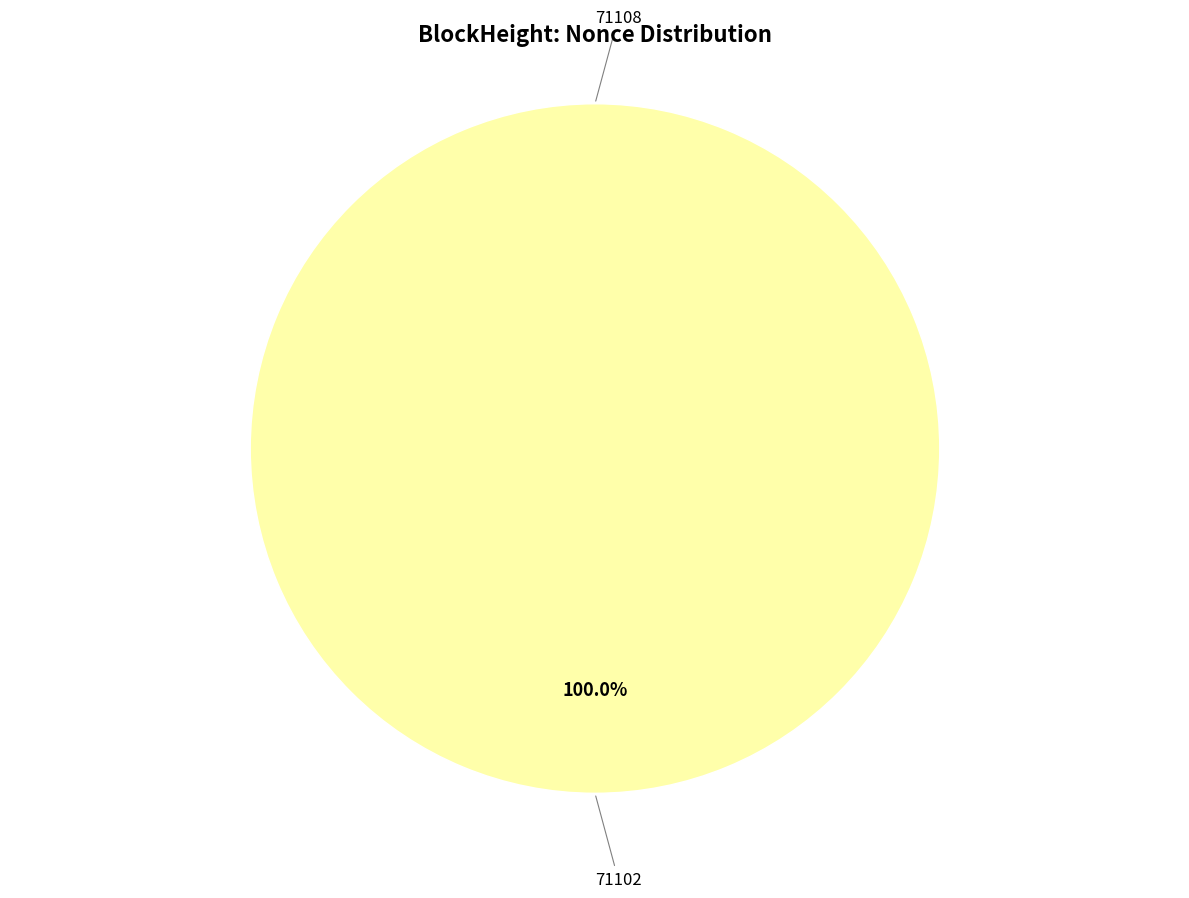

The 71108 slice represents 6% of the pie. True or false?

False